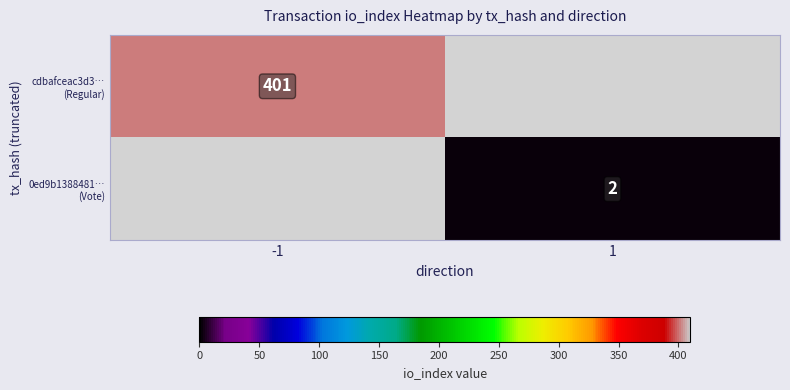

What is the maximum value for cdbafceac3d3… (Regular)?

401